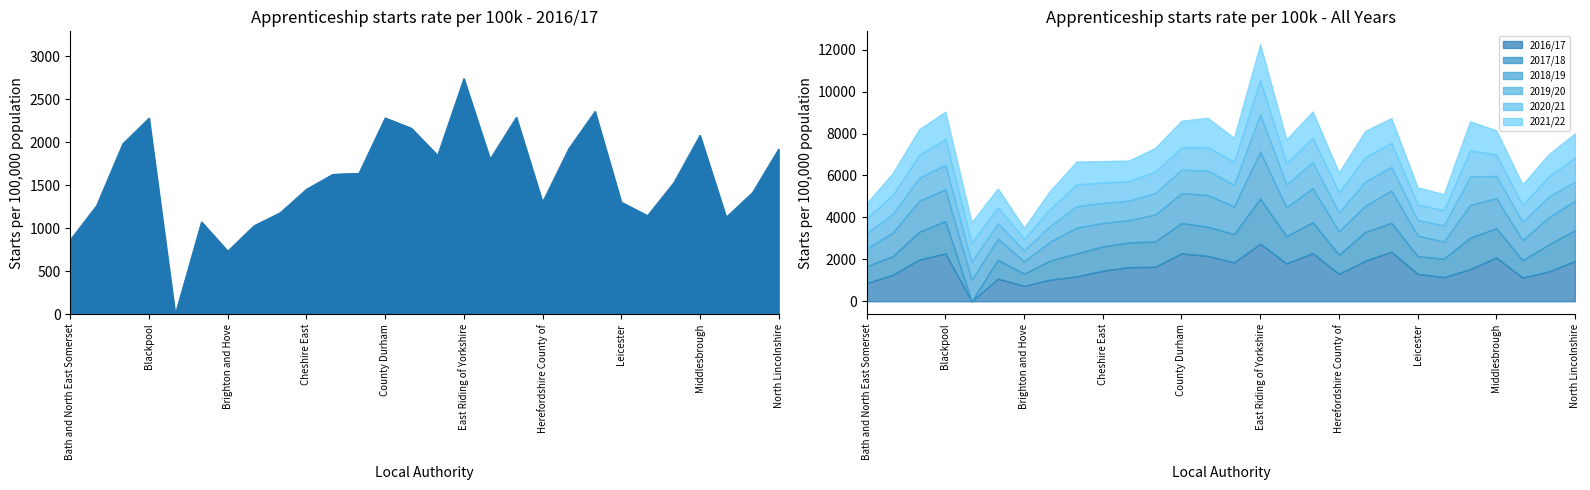

List the labels in order of 2021/22 value, smallest first.

Brighton and Hove, Bath and North East Somerset, Luton, Leicester, Bristol City of, Bracknell Forest, Herefordshire County of, Cheshire West and Chester, Milton Keynes, Bournemouth Christchurch and Poole, Cheshire East, Bedford, North East Lincolnshire, Central Bedfordshire, Cornwall, Halton, Middlesbrough, Derby, North Lincolnshire, Kingston upon Hull City of, Blackburn with Darwen, Isle of Wight, Hartlepool, County Durham, Blackpool, Darlington, Medway, East Riding of Yorkshire